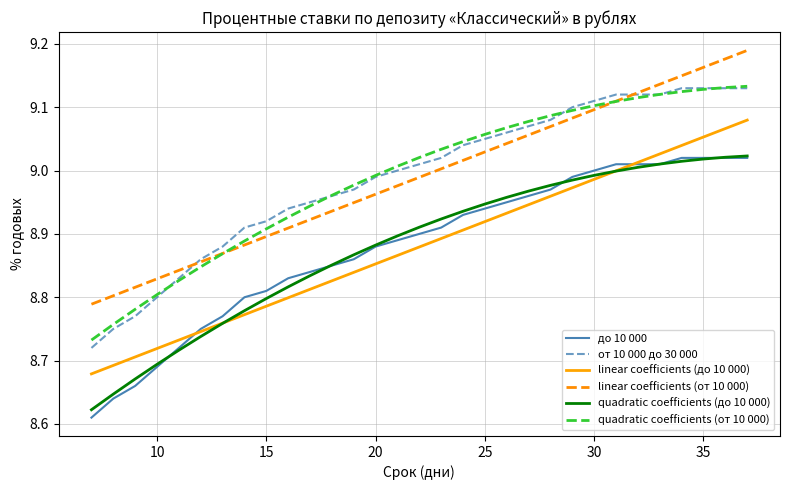

What is the difference between the second highest and minimum values in the quadratic coefficients (от 10 000) series?

0.4